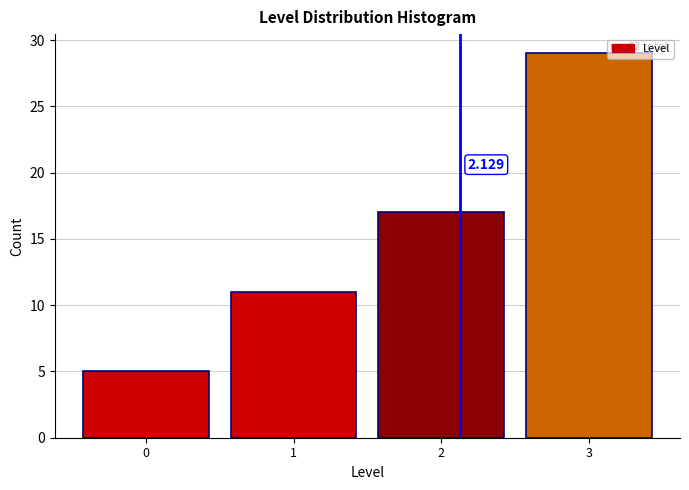

Which range on the x-axis has the tallest bar?

2.5 to 3.5